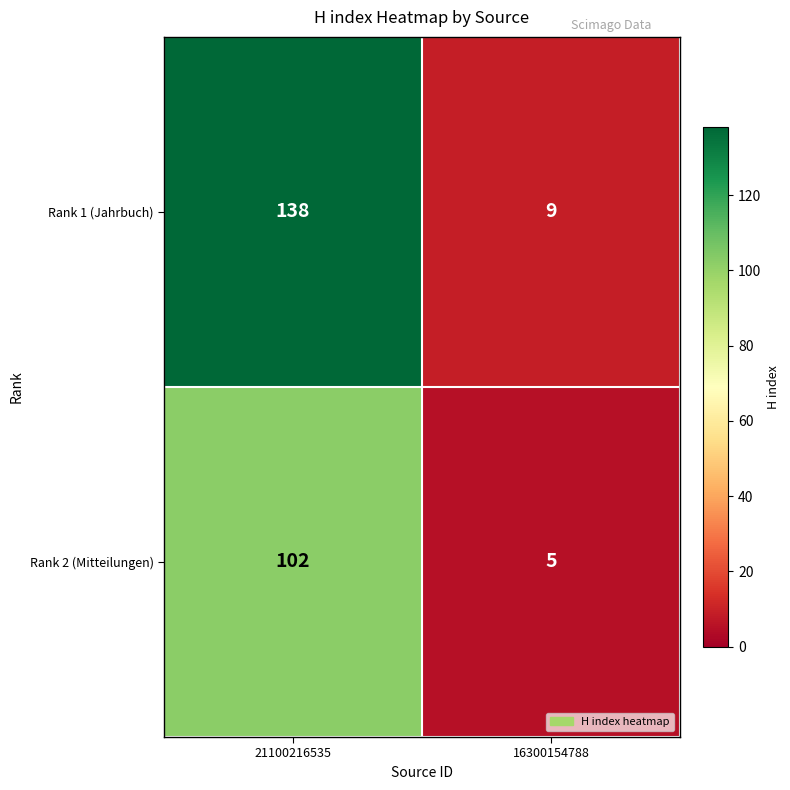

Which label corresponds to the largest value in the chart?

21100216535